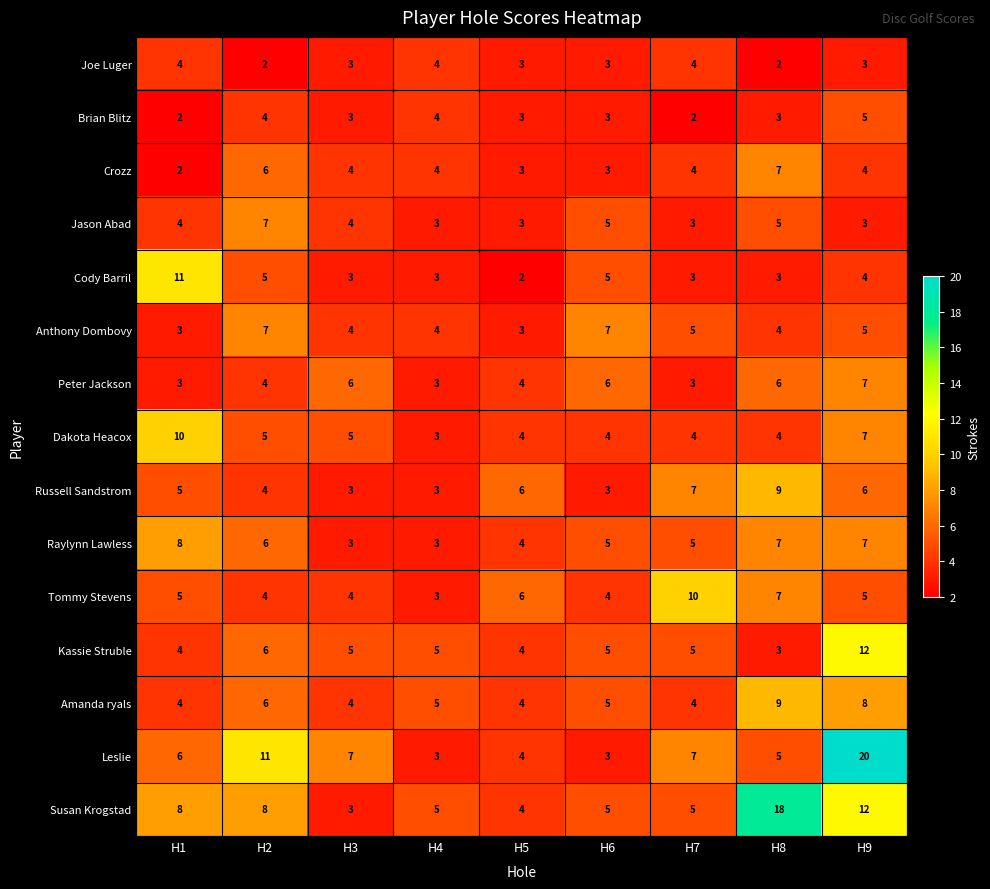

Is the value of Leslie at H3 greater than the value of Dakota Heacox at H2?

Yes